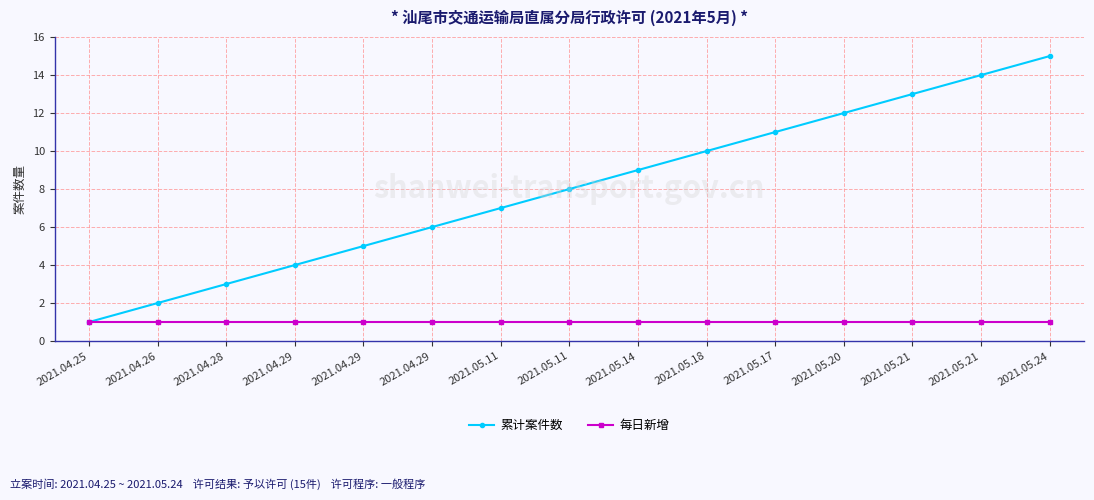

What is the difference between the maximum and minimum values in the 累计案件数 series?

14